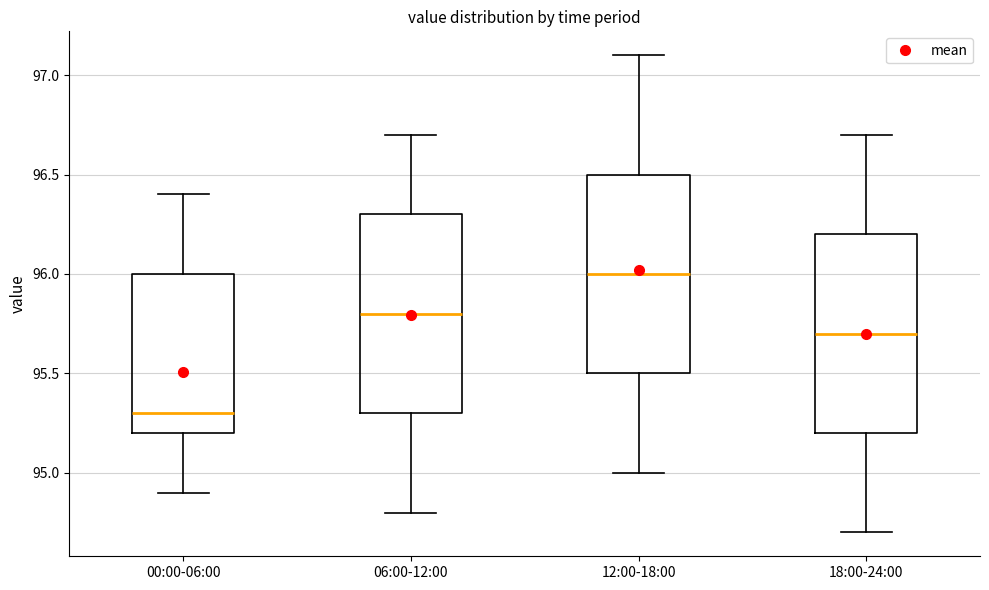

Reading left to right, read every box against the y-axis: the position of its median line, the range the box covers, and the ends of its whiskers. The values are not printed on the chart, so give them approximately, as read against the axis.

00:00-06:00: median 95.3, box 95.2 to 96.0, whiskers 94.9 to 96.4
06:00-12:00: median 95.8, box 95.3 to 96.3, whiskers 94.8 to 96.7
12:00-18:00: median 96.0, box 95.5 to 96.5, whiskers 95.0 to 97.1
18:00-24:00: median 95.7, box 95.2 to 96.2, whiskers 94.7 to 96.7